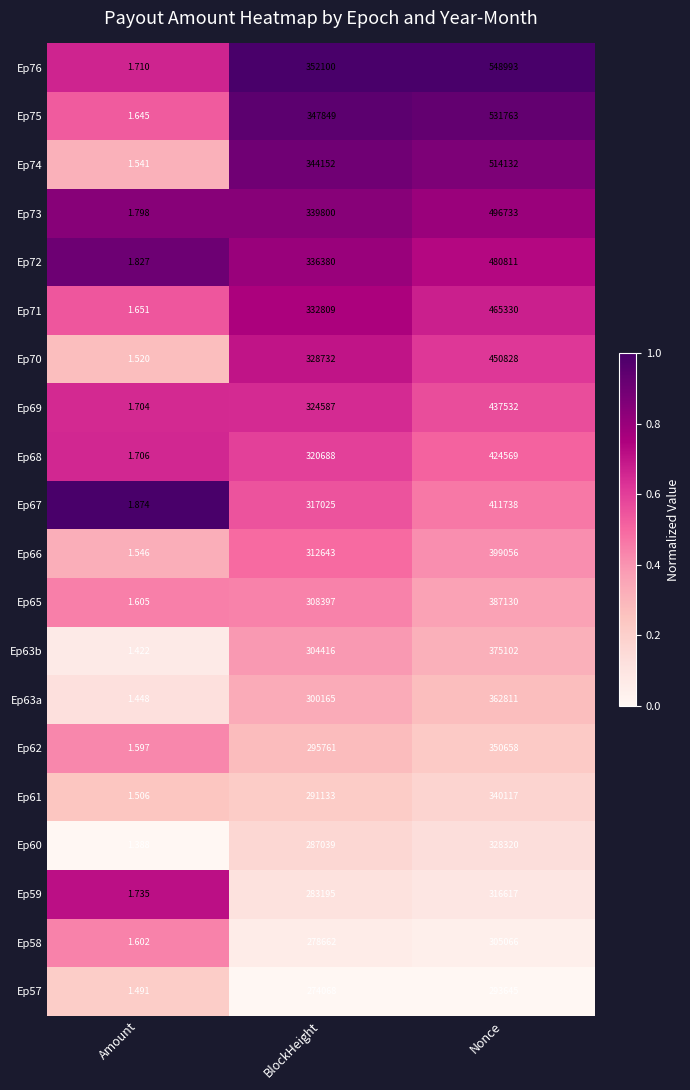

Which category has the highest value across all series?

Nonce